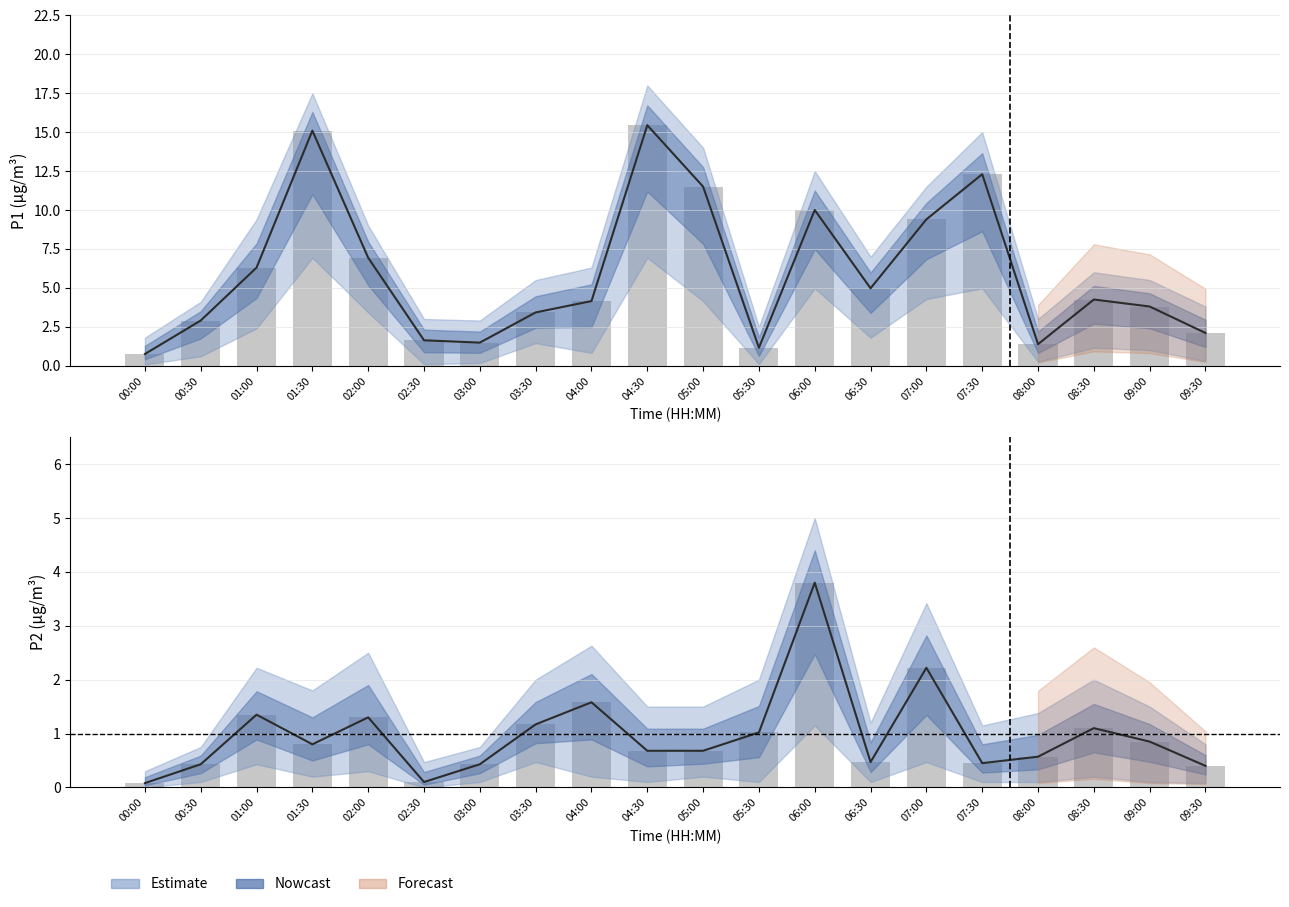

Count the number of categories in the chart.

20